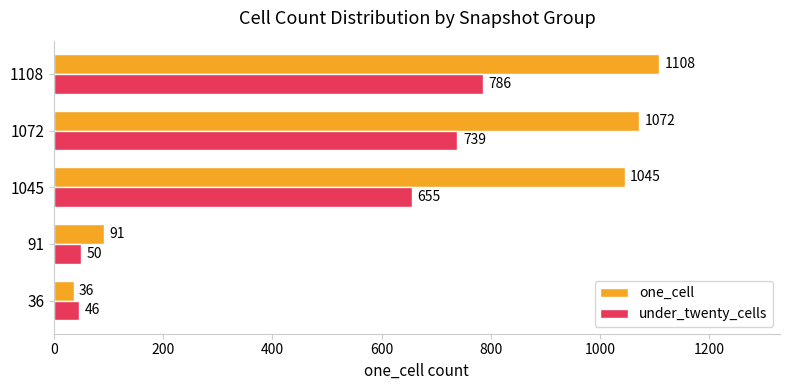

Is the value of under_twenty_cells at 91 greater than the value of one_cell at 1108?

No